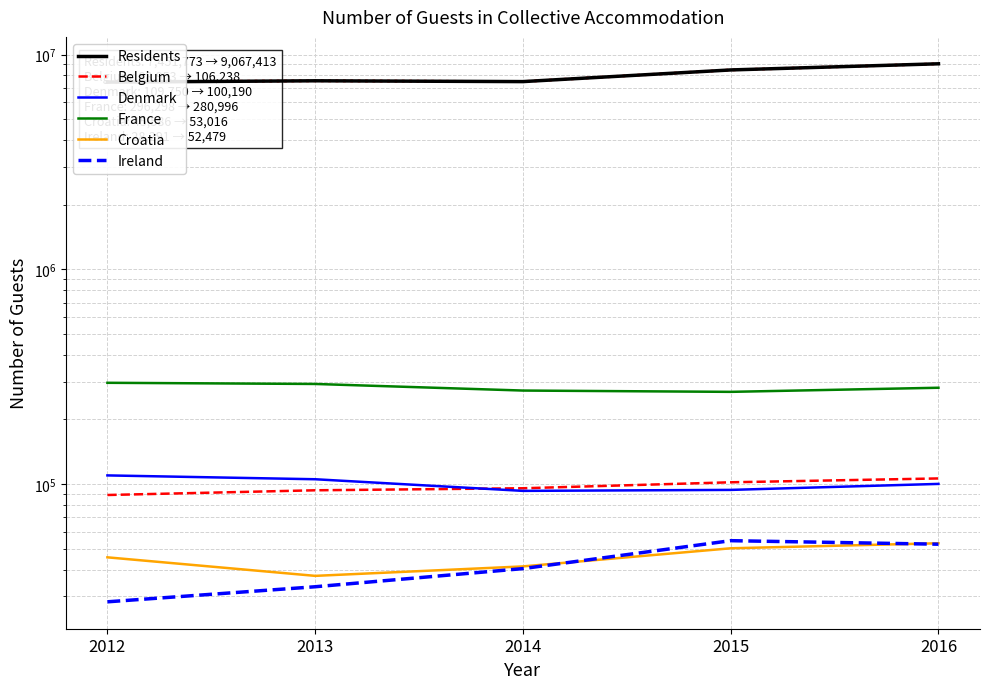

Is this an area chart (filled region under the line)?

No